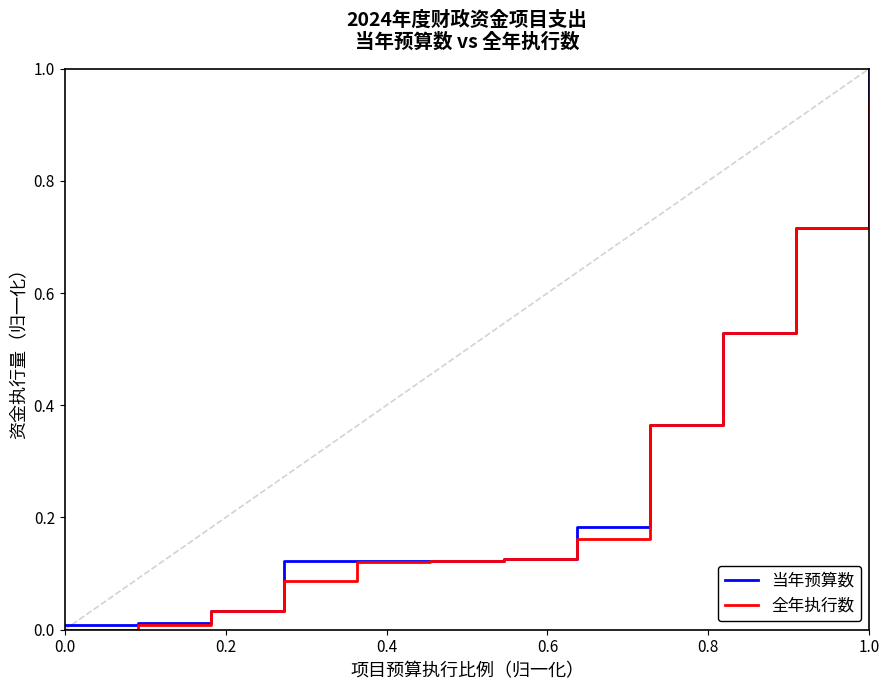

What is the maximum value shown in the chart?

1.0